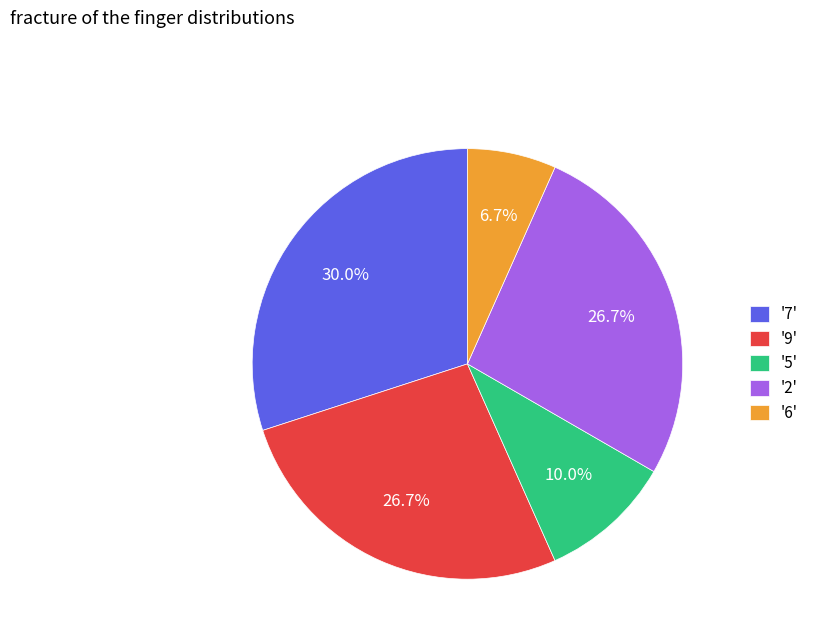

Combined, do '9' and '2' account for over 50%?

Yes